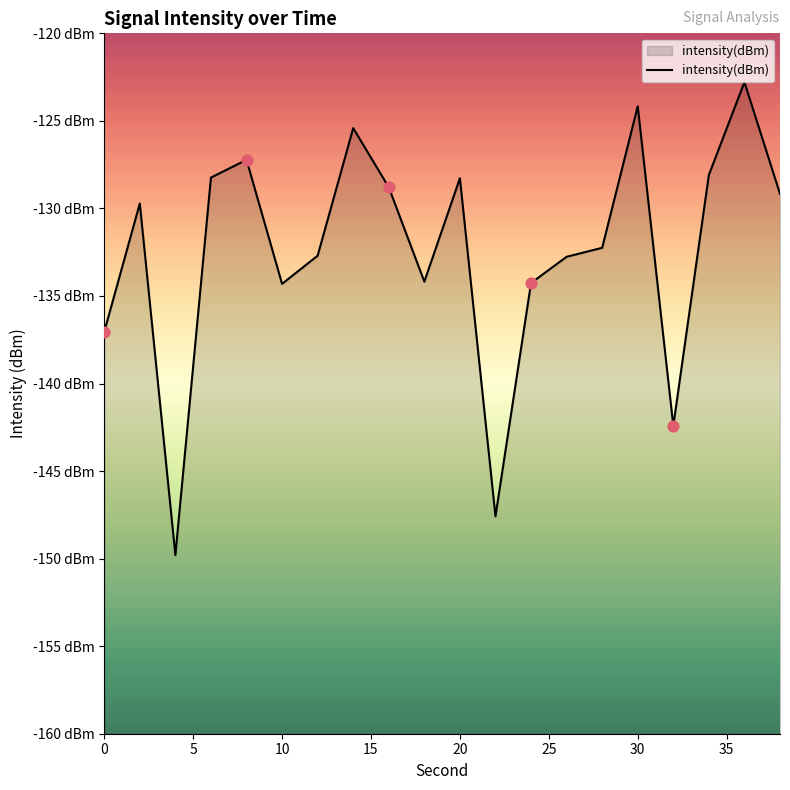

Which has a higher value, 16 or 10?

16